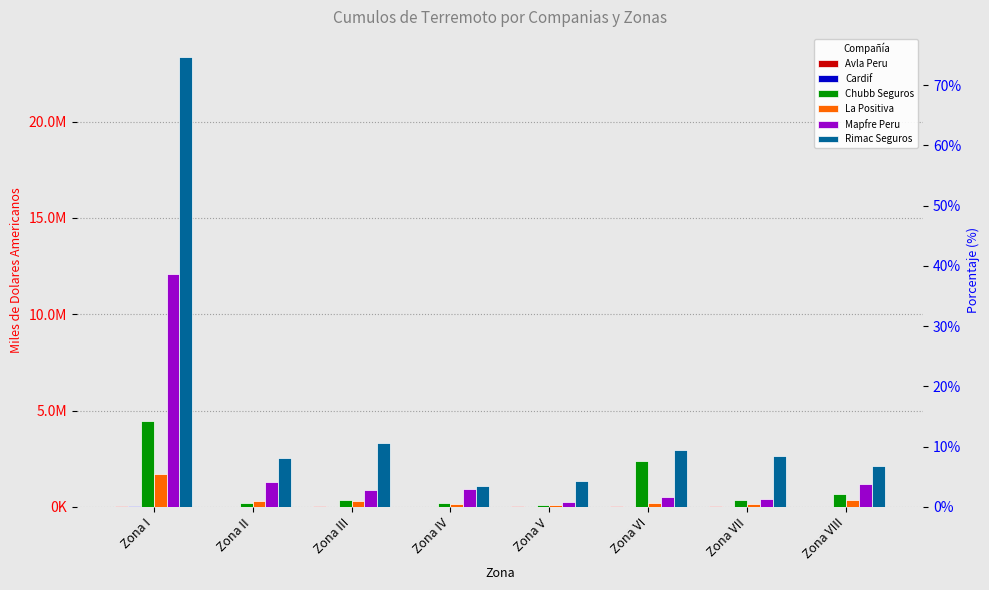

At which label does Cardif reach its minimum?

Zona IV